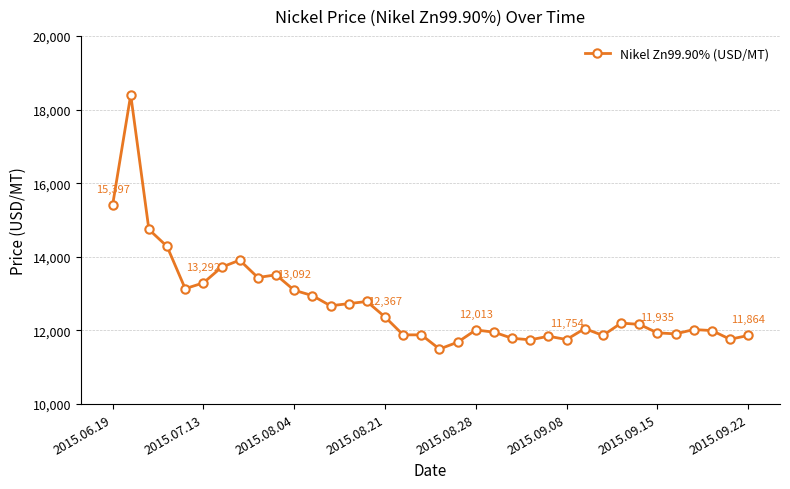

What is the greatest value displayed?

18398.7